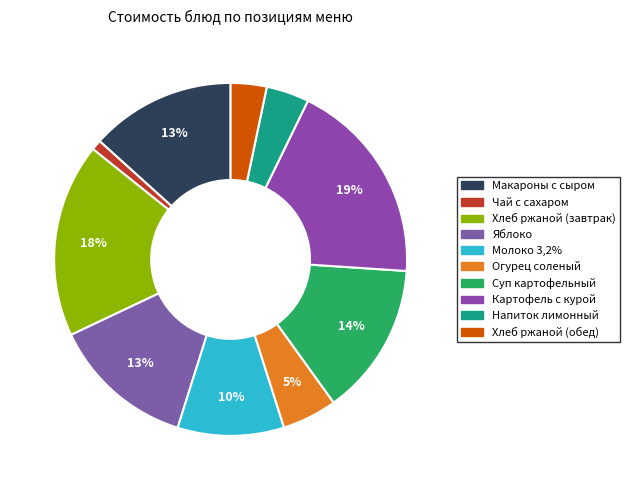

How many segments does this pie chart have?

10